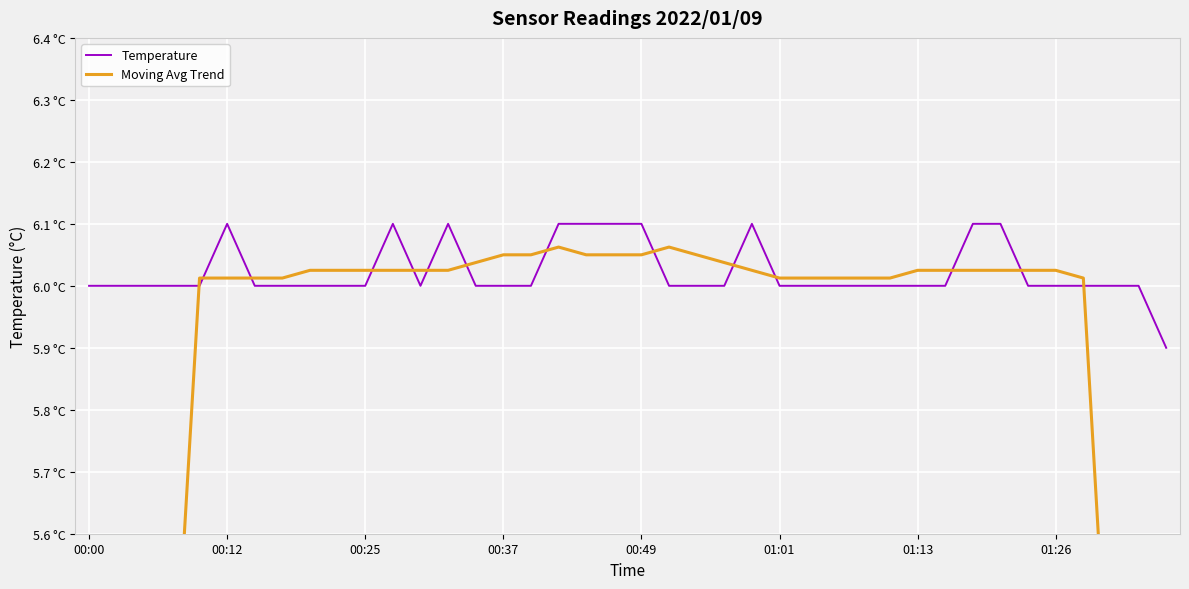

What is the lowest value of the Temperature series?

5.9